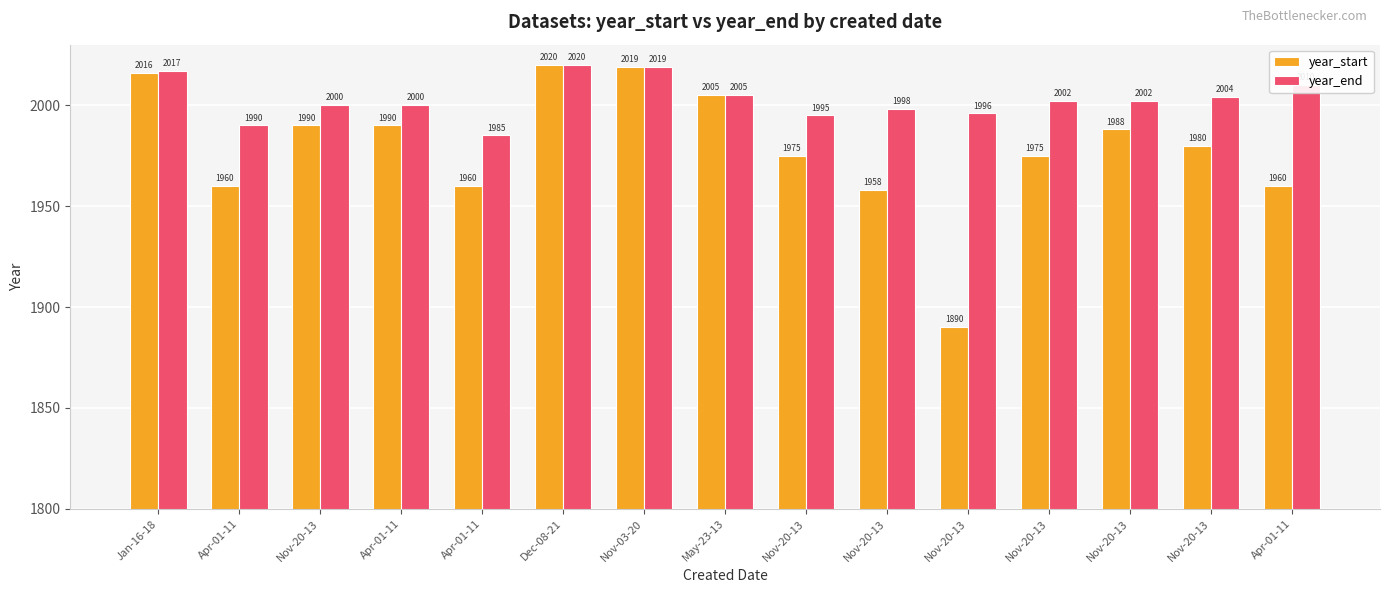

How many series are shown in this chart?

2